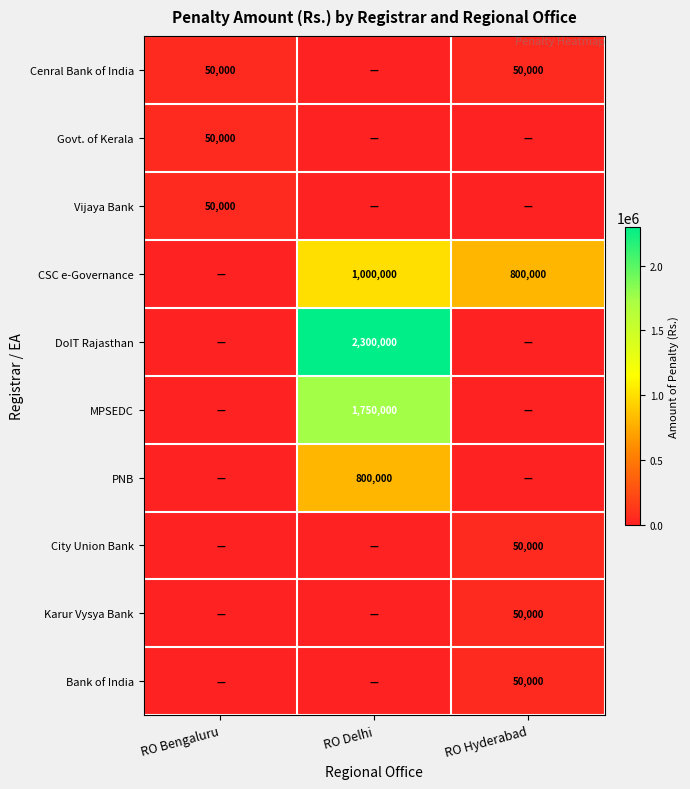

At how many categories does at least one series exceed 2183188?

1